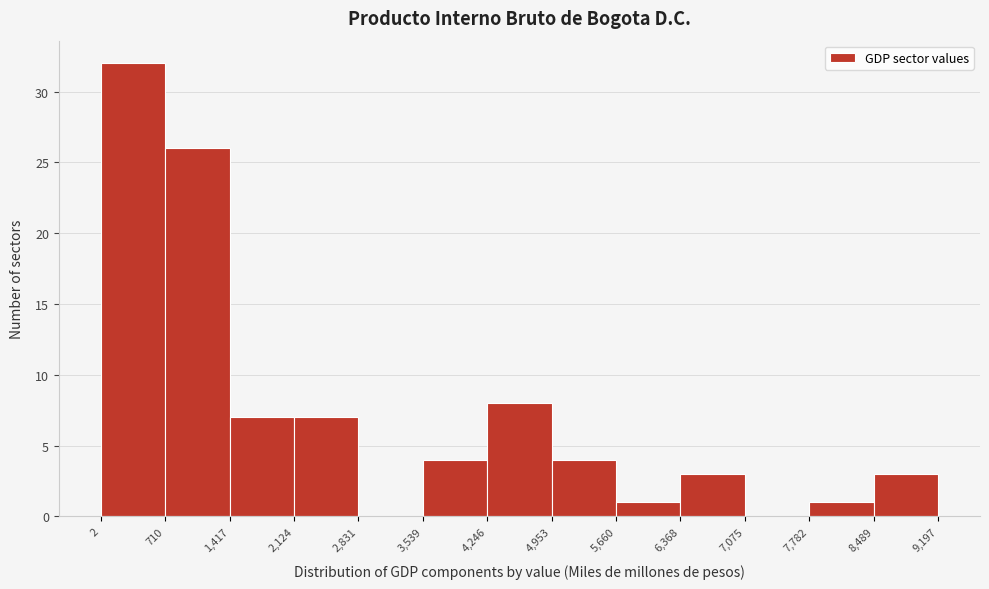

Reading left to right, list every bar in this chart as the range it spans on the x-axis followed by its height. The values are not printed on the chart, so give them approximately, as read against the axis.

2 to 710: 32
710 to 1,417: 26
1,417 to 2,124: 7
2,124 to 2,831: 7
2,831 to 3,539: 0
3,539 to 4,246: 4
4,246 to 4,953: 8
4,953 to 5,660: 4
5,660 to 6,368: 1
6,368 to 7,075: 3
7,075 to 7,782: 0
7,782 to 8,489: 1
8,489 to 9,197: 3